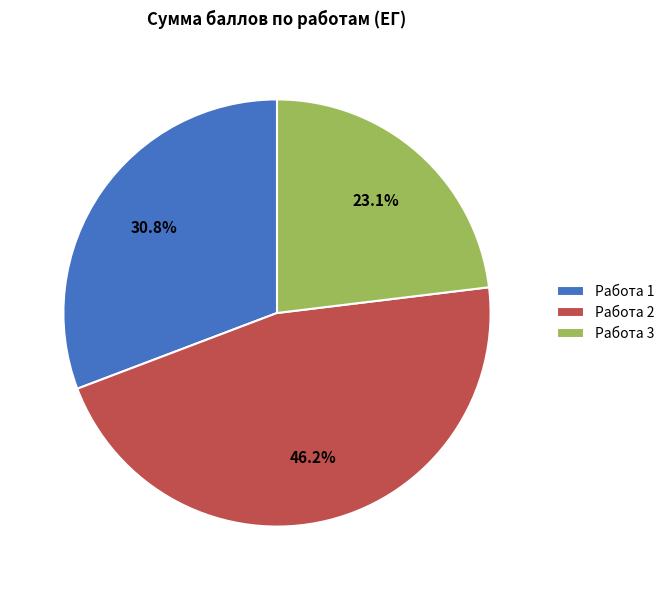

Is it true that Работа 2 is 46% of the pie?

True